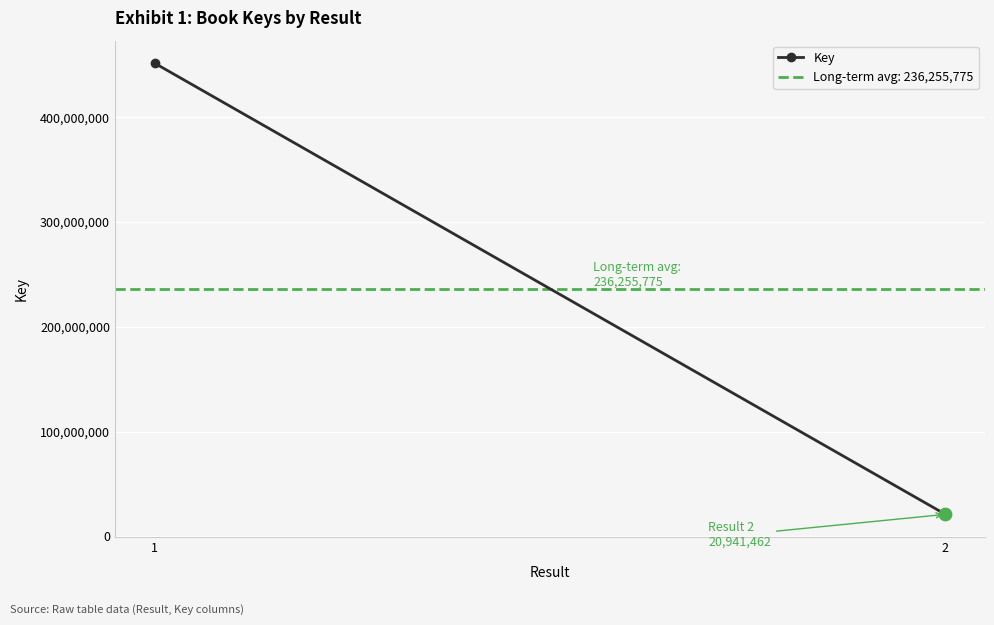

Approximately how many times larger is the value at 1 compared to 2?

21.6